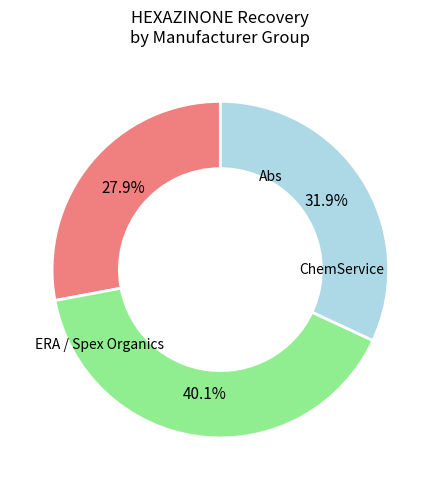

Is there a majority slice in this chart?

No